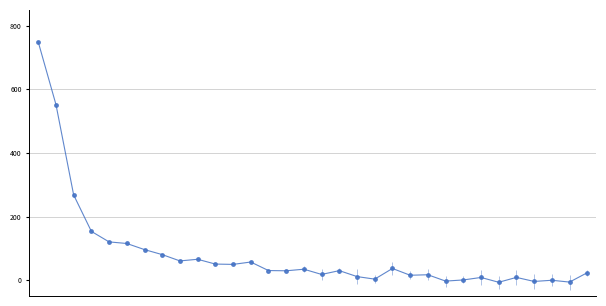

What is the difference between the maximum and minimum values?

755.8